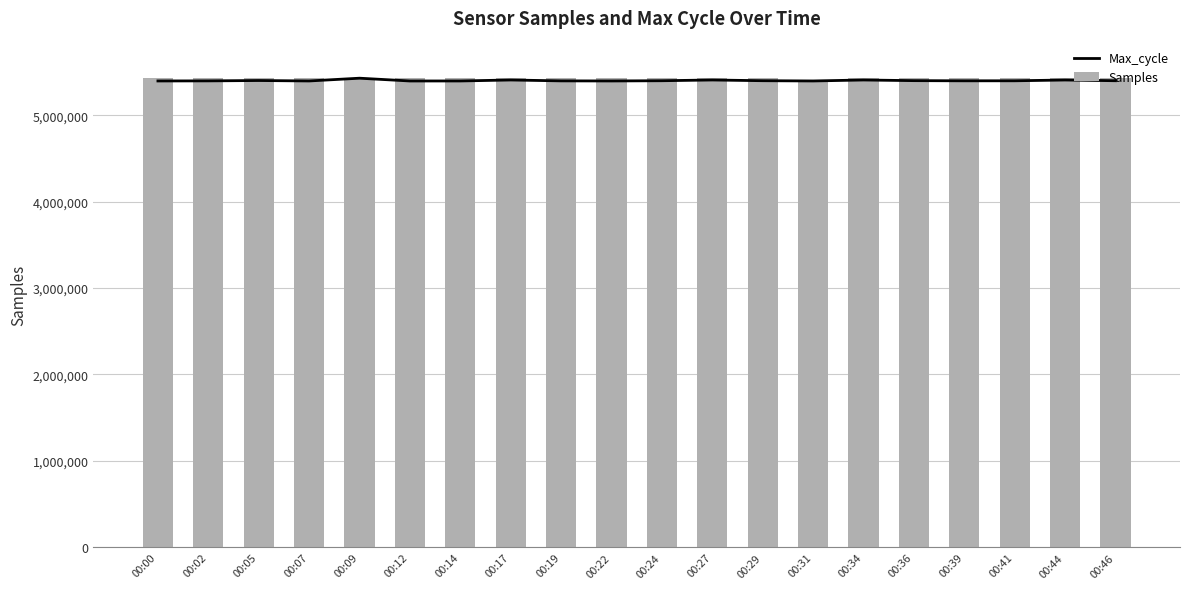

How many distinct data groups are displayed?

2